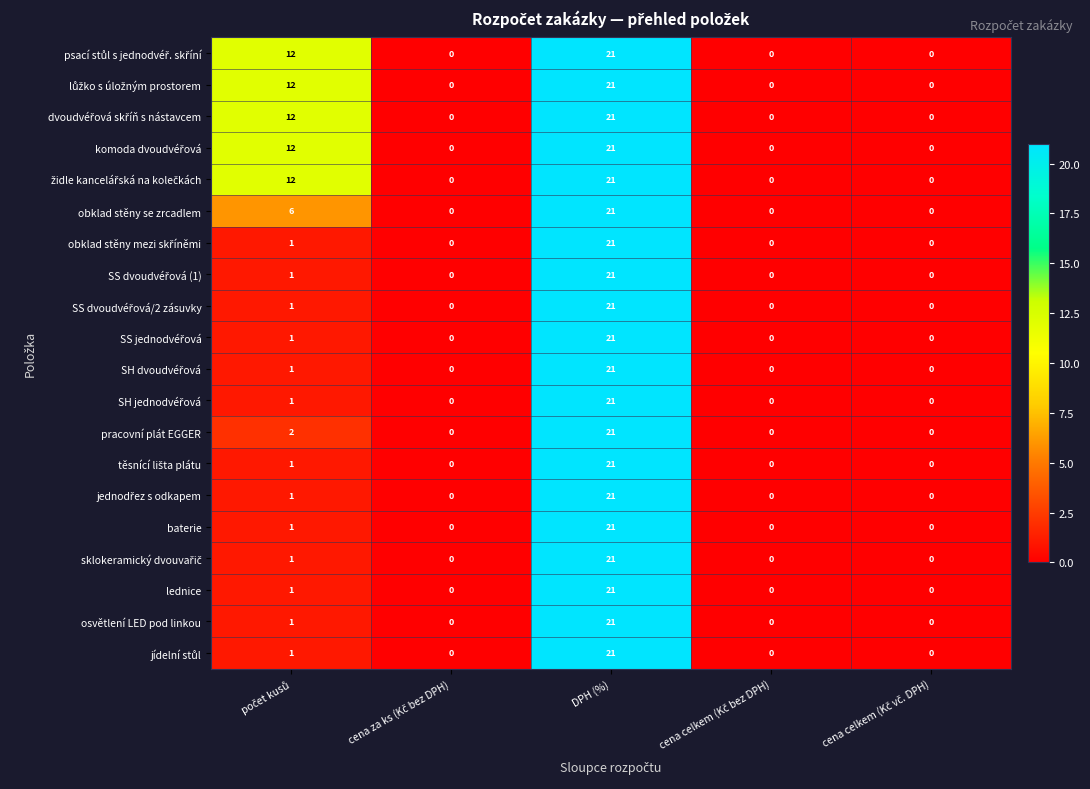

How many series are shown in this chart?

20